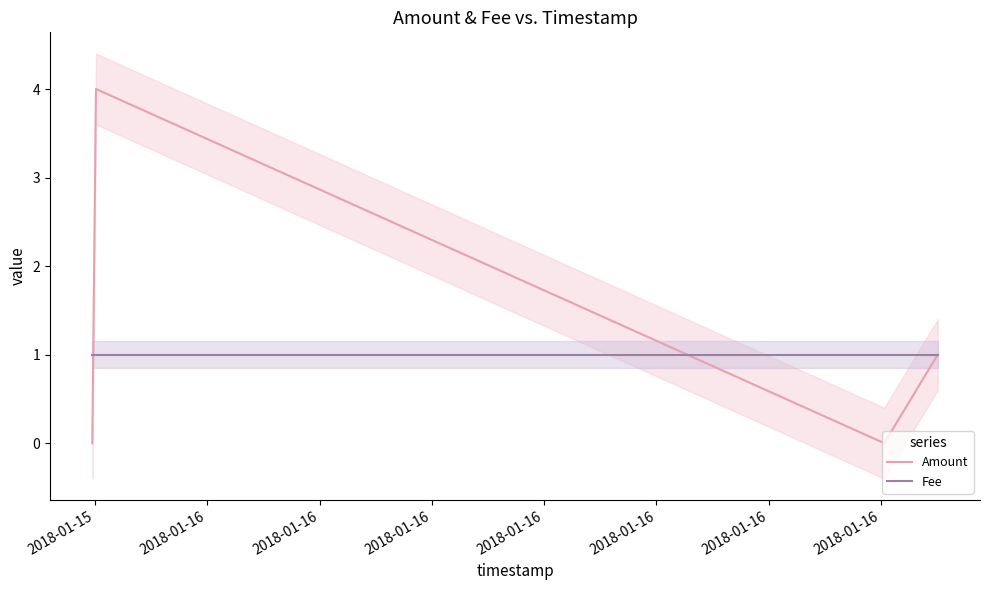

At which label does Fee reach its minimum?

2018-01-15